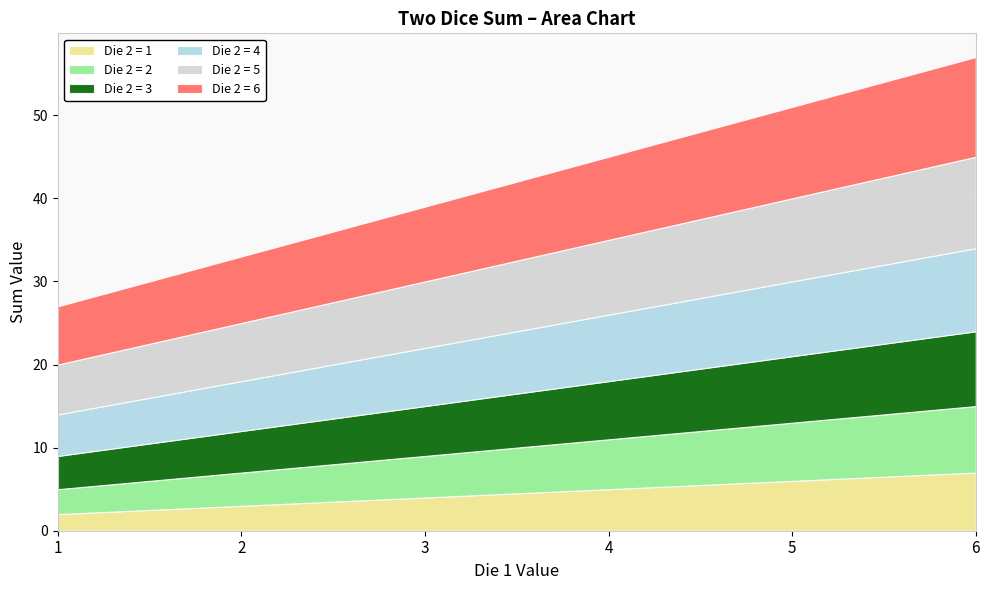

What is the difference between the col_6 values at 5 and 4?

1